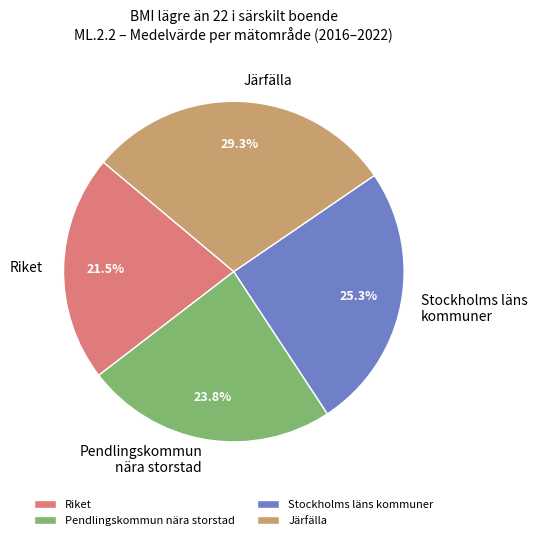

Count the number of slices in the pie.

4